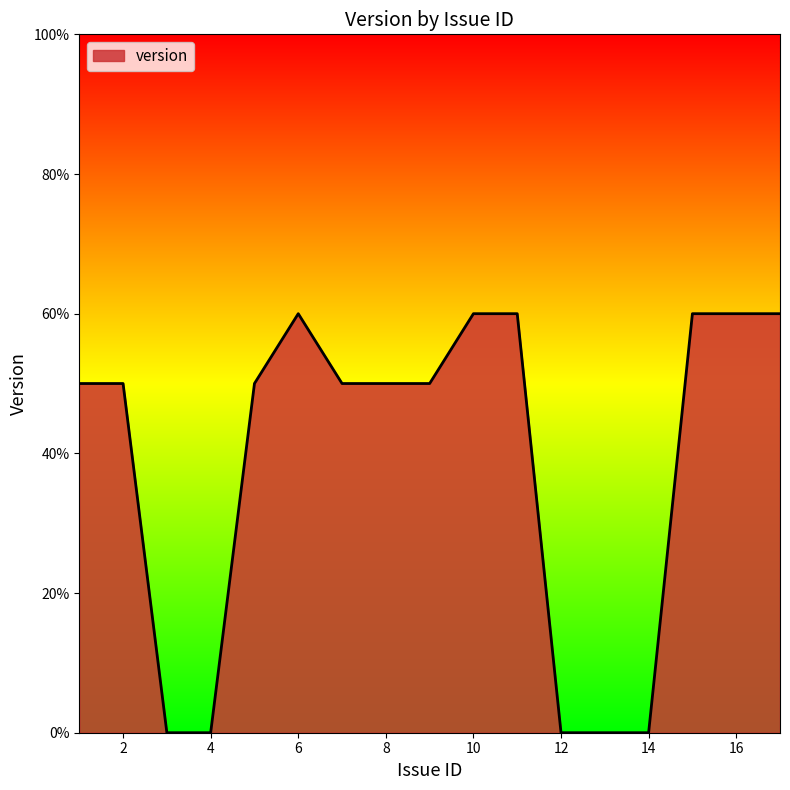

What is the value of the 10th point from the left?

0.6